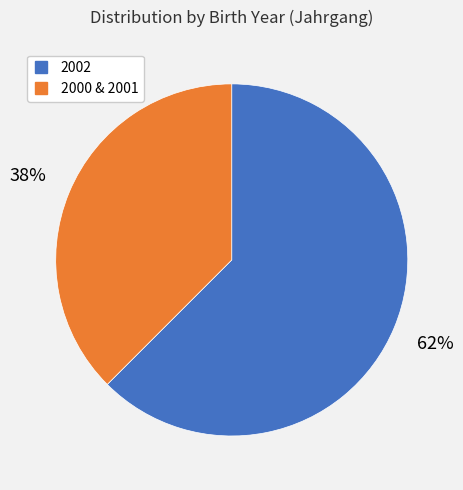

How many segments does this pie chart have?

2